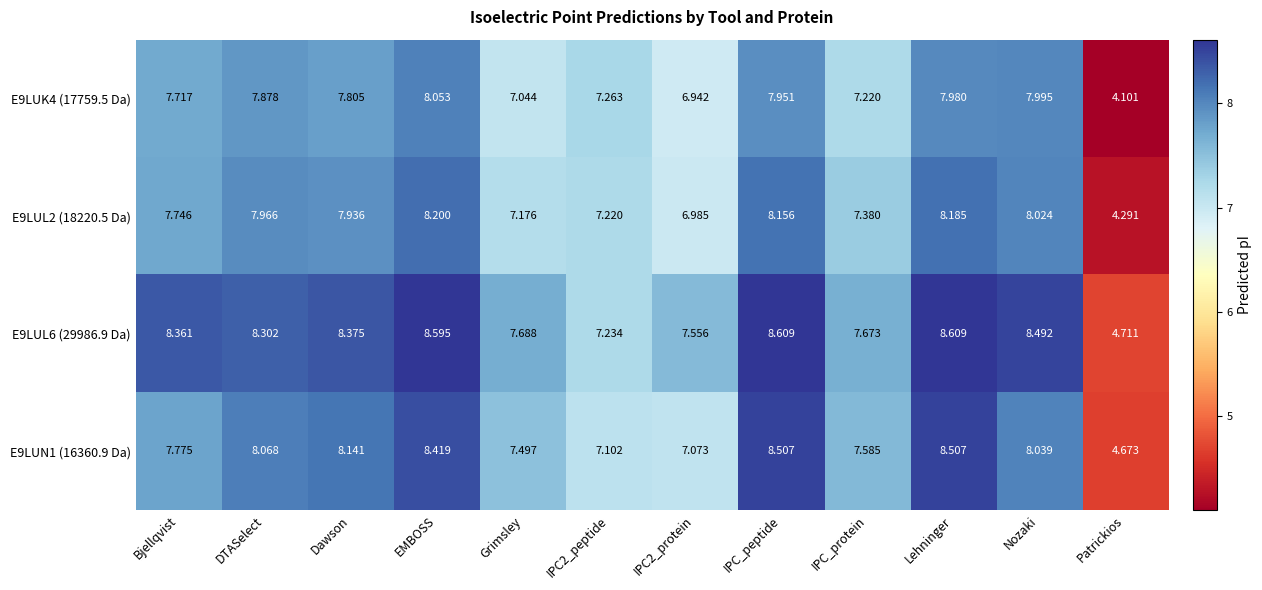

Which category has the highest value in the E9LUK4 (17759.5 Da) series?

EMBOSS